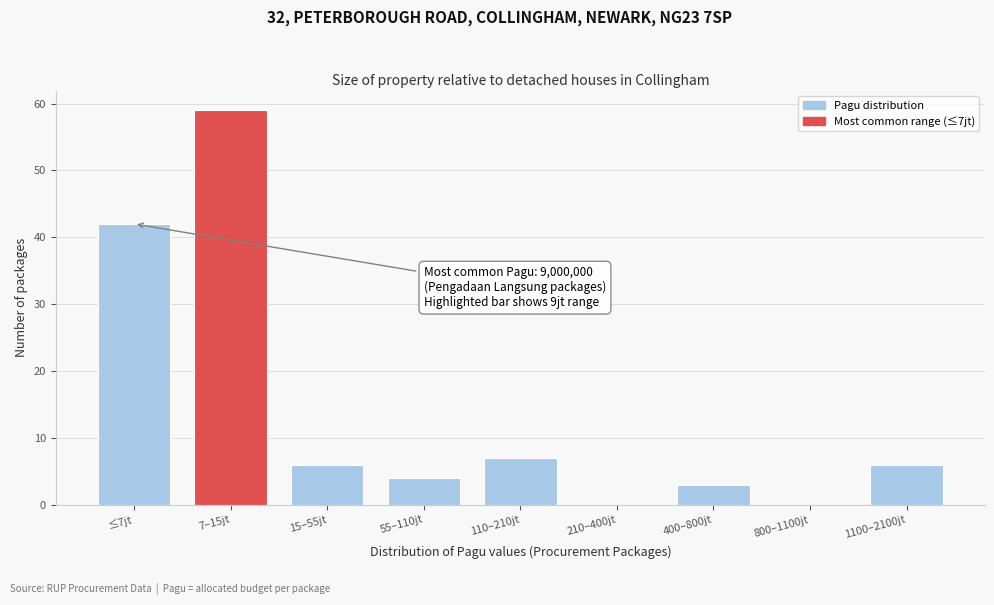

Reading left to right, transcribe all the data shown in this chart.

≤7jt=42	7–15jt=59	15–55jt=6	55–110jt=4	110–210jt=7	210–400jt=0	400–800jt=3	800–1100jt=0	1100–2100jt=6